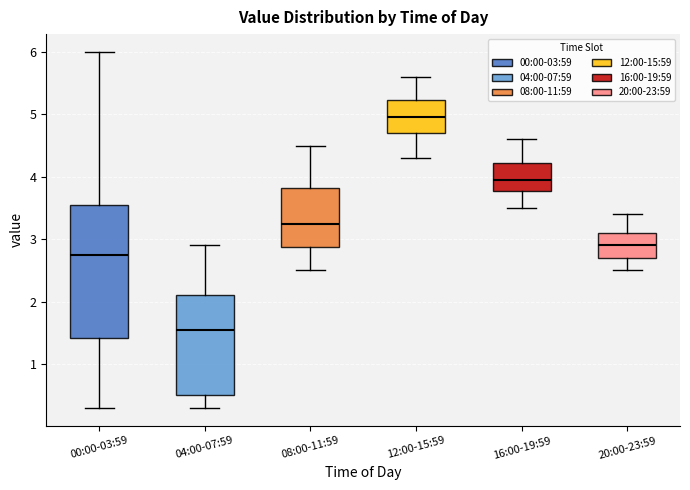

Which box is the tallest, from its lower edge to its upper edge?

00:00-03:59